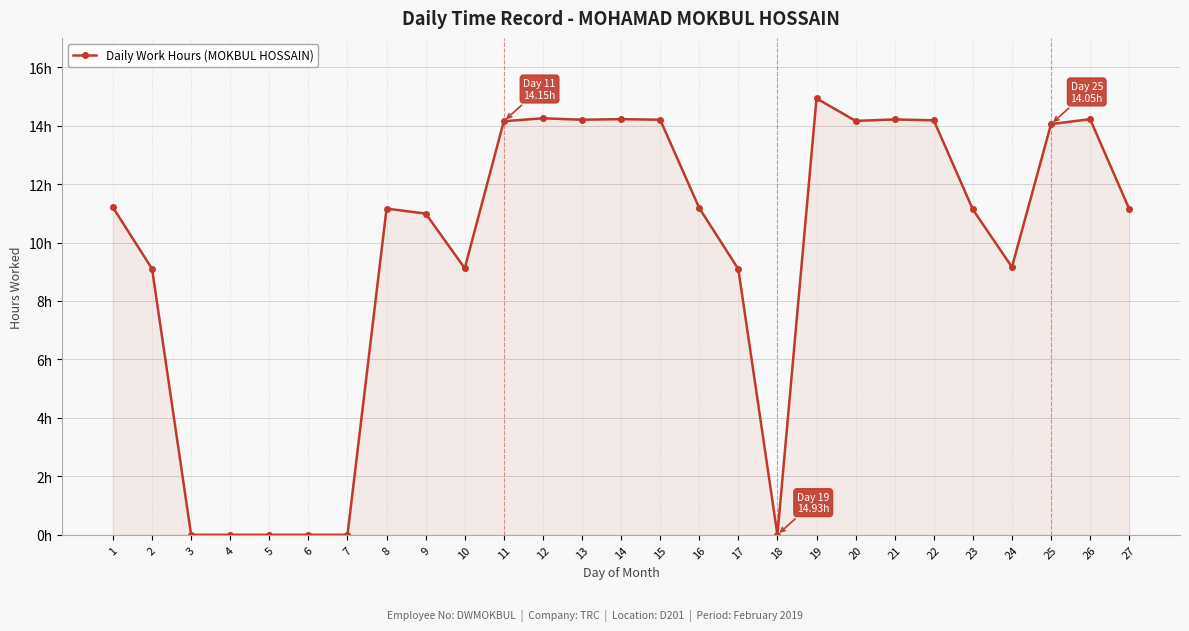

Rank the categories by value from highest to lowest.

19, 12, 14, 26, 21, 13, 15, 22, 20, 11, 25, 1, 16, 8, 27, 23, 9, 24, 10, 2, 17, 3, 4, 5, 6, 7, 18